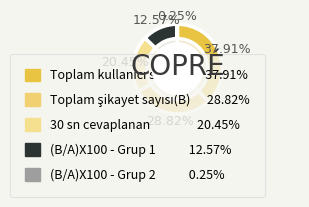

How many slices are in this pie chart?

2